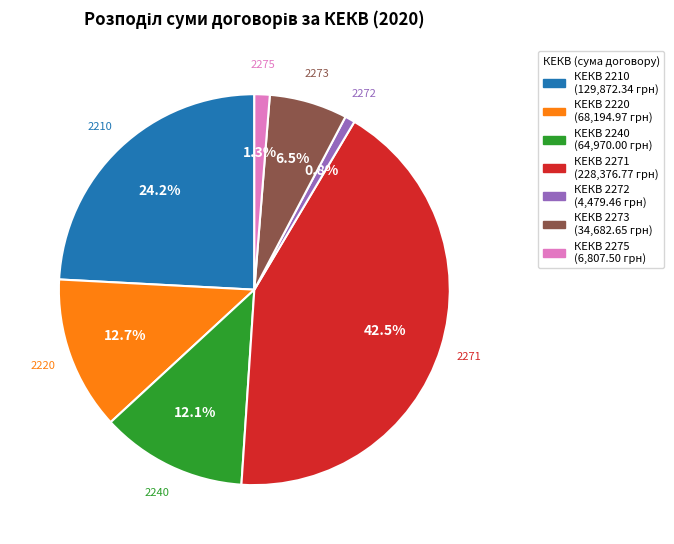

How many segments does this pie chart have?

7